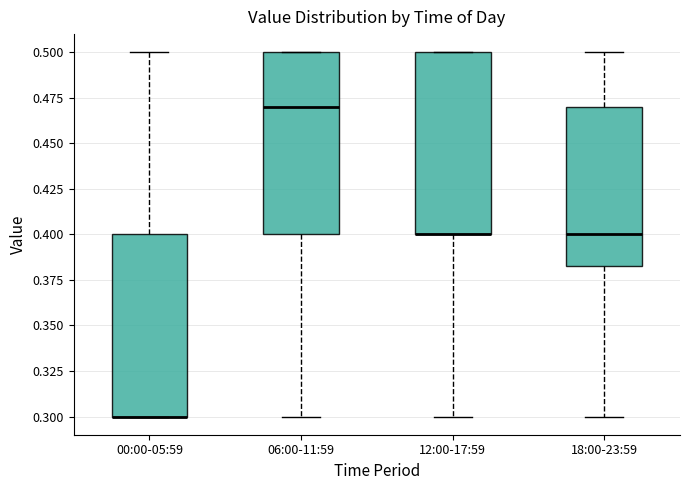

Reading left to right, read every box against the y-axis: the position of its median line, the range the box covers, and the ends of its whiskers. The values are not printed on the chart, so give them approximately, as read against the axis.

00:00-05:59: median 0.300 (drawn on the box's lower edge), box 0.300 to 0.400, whiskers 0.300 to 0.500
06:00-11:59: median 0.470, box 0.400 to 0.500, whiskers 0.300 to 0.500
12:00-17:59: median 0.400 (drawn on the box's lower edge), box 0.400 to 0.500, whiskers 0.300 to 0.500
18:00-23:59: median 0.400, box 0.385 to 0.470, whiskers 0.300 to 0.500